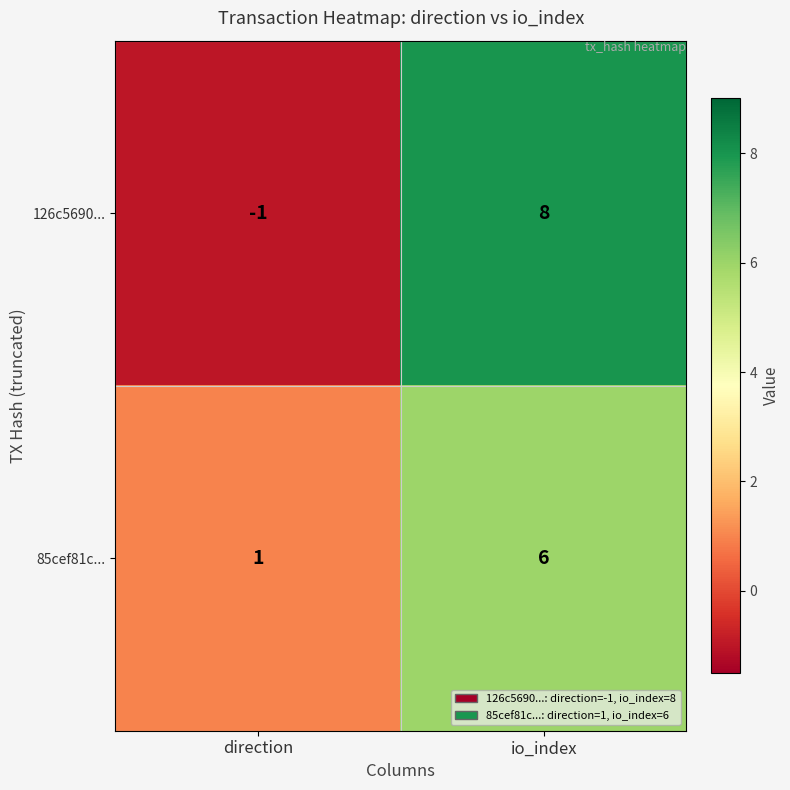

At which category is the sum across all series the highest?

io_index